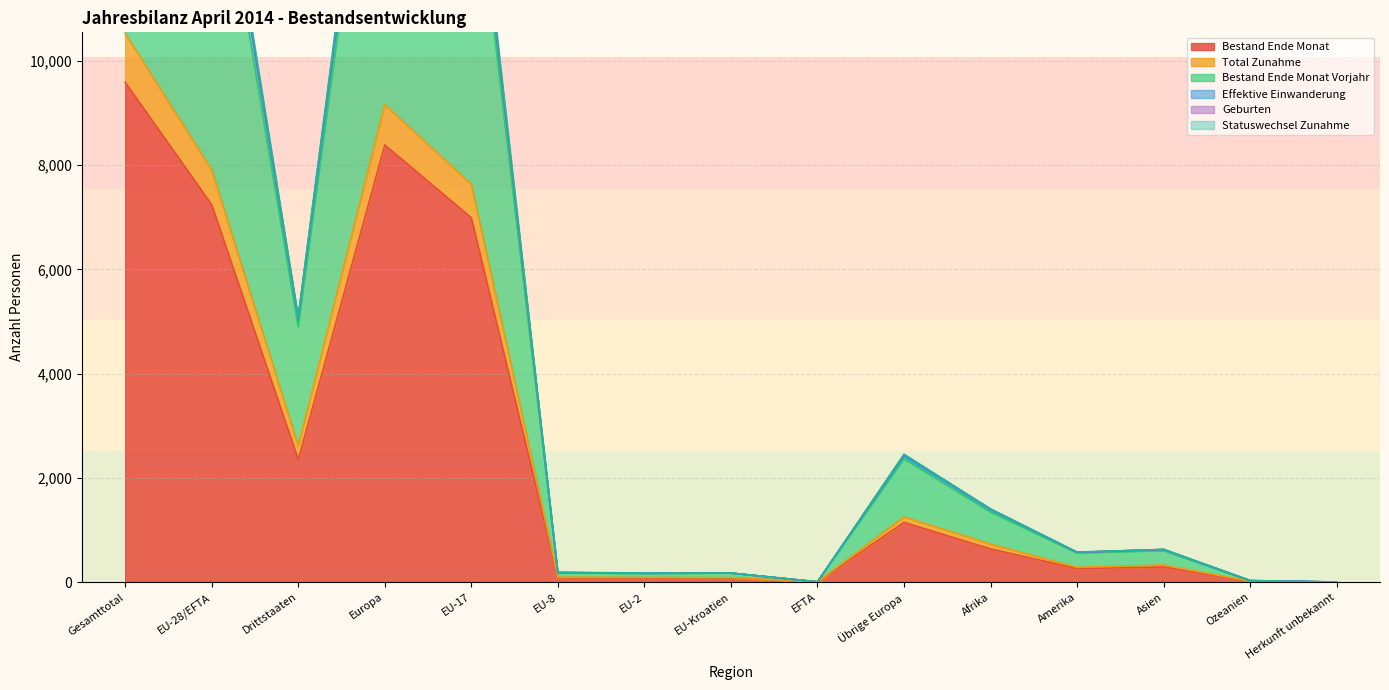

What is the smallest value displayed?

1